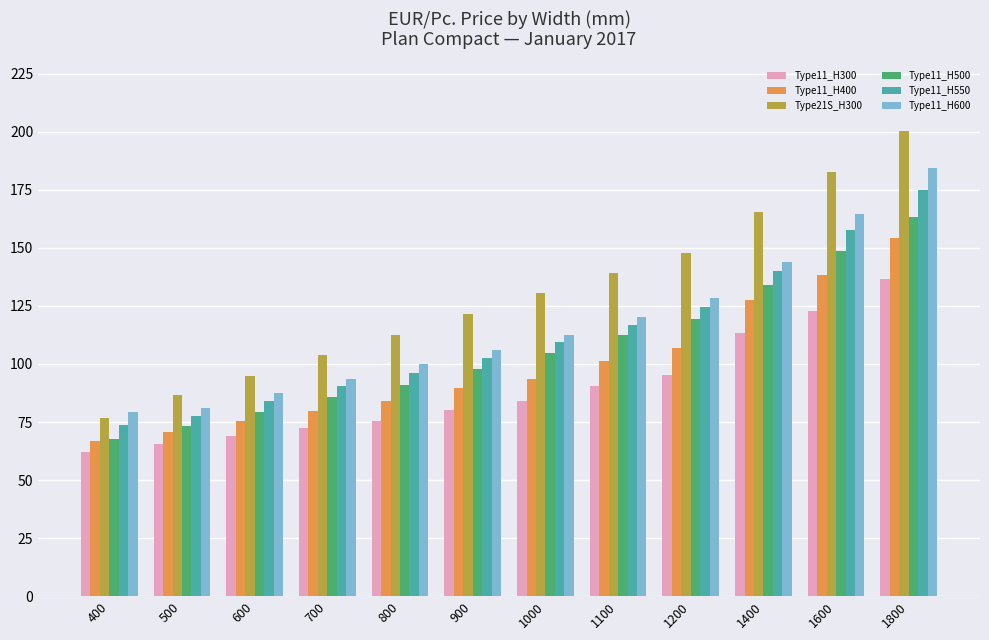

Rank the categories by Type21S_H300 value from lowest to highest.

400, 500, 600, 700, 800, 900, 1000, 1100, 1200, 1400, 1600, 1800